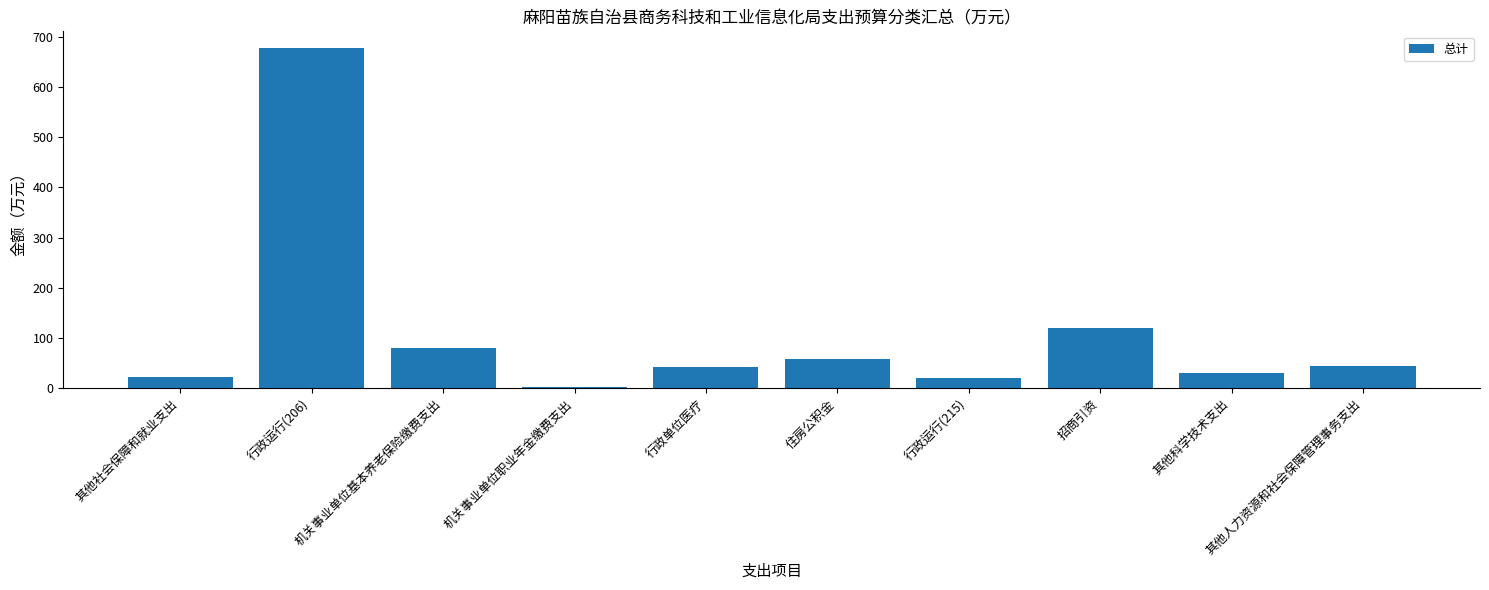

What is the greatest value displayed?

677.0